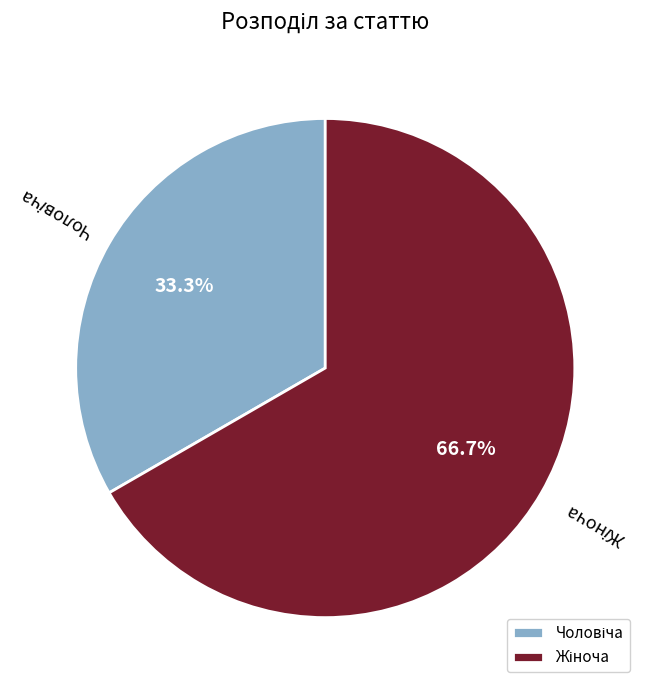

Count the number of slices in the pie.

2